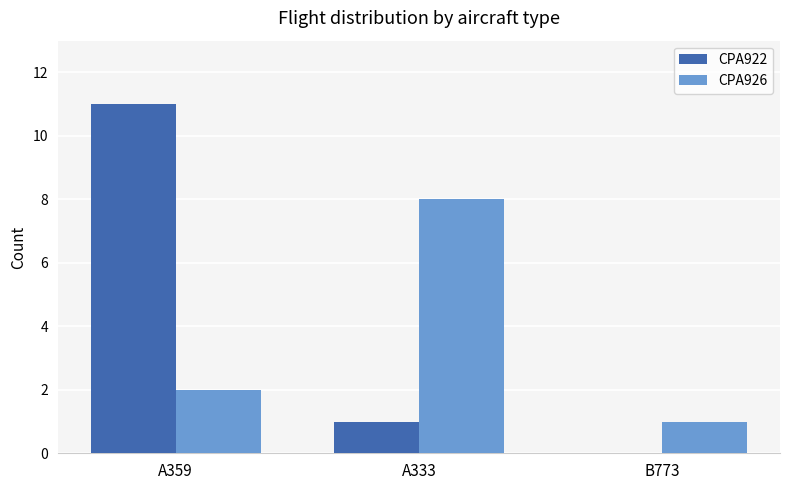

At which label does CPA926 reach its peak?

A333